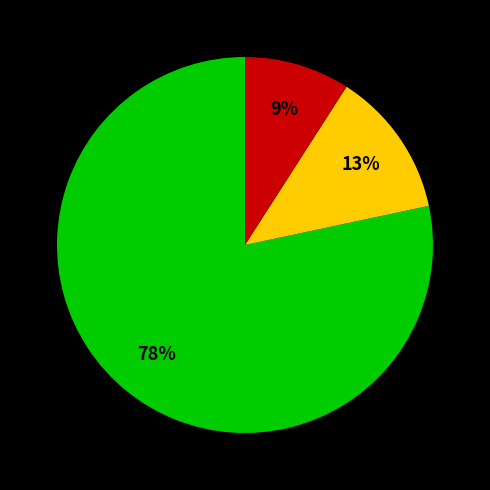

Count the number of slices in the pie.

3